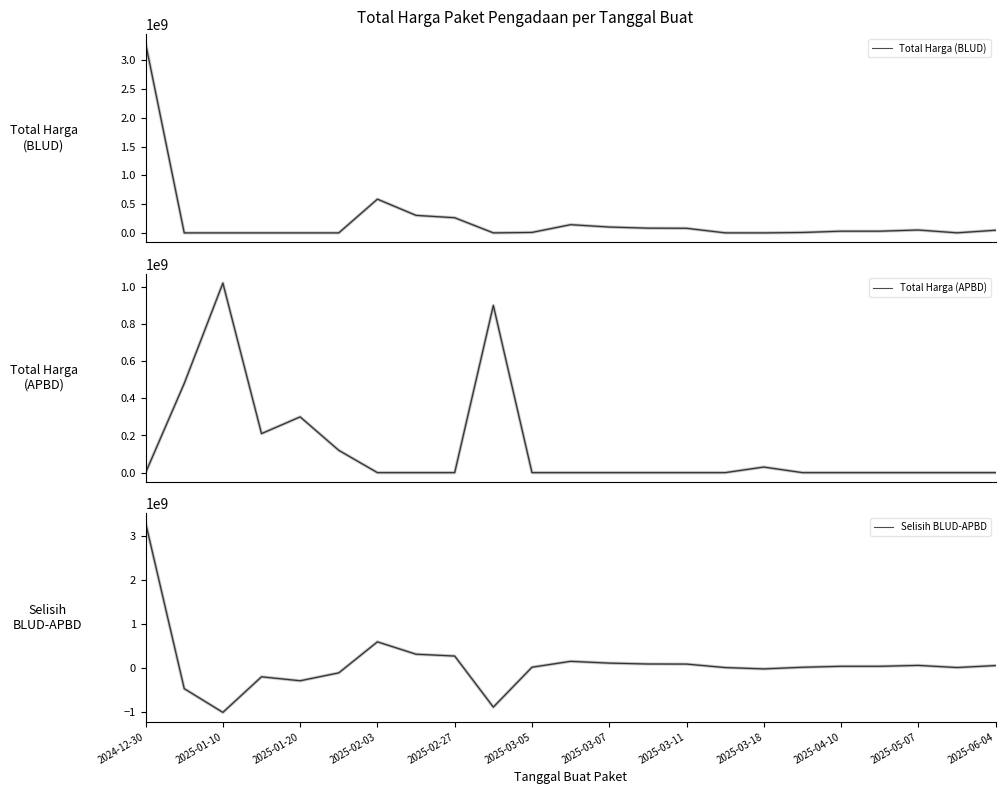

What is the total value across all series at 2025-05-07?

99645144